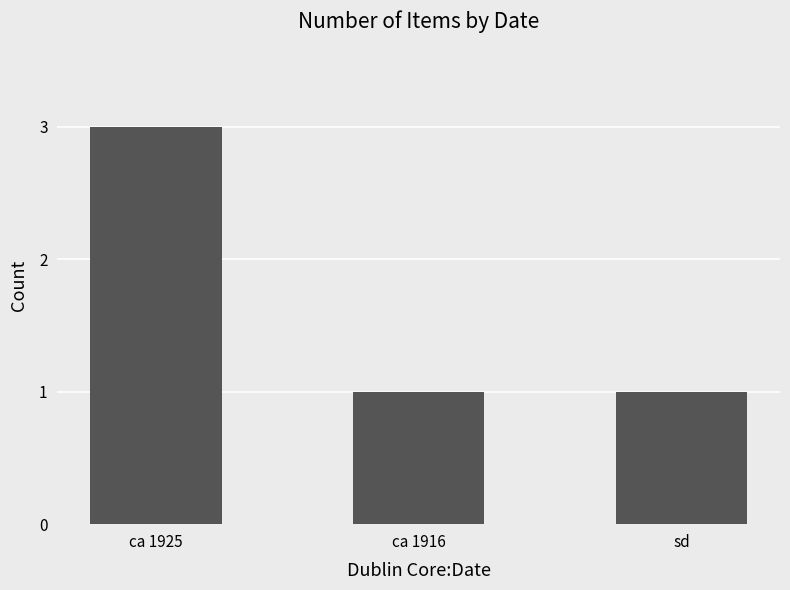

Reading left to right, extract all data points from this chart.

ca 1925=3	ca 1916=1	sd=1